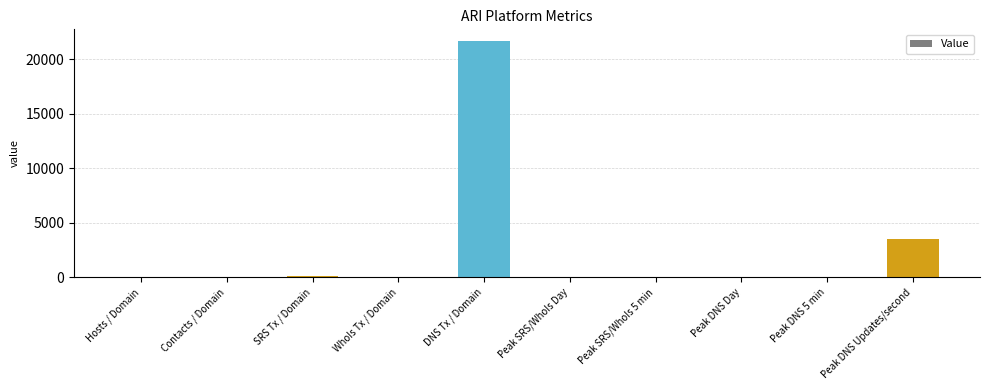

Where is the data nearest to the value 10831?

Peak DNS Updates/second